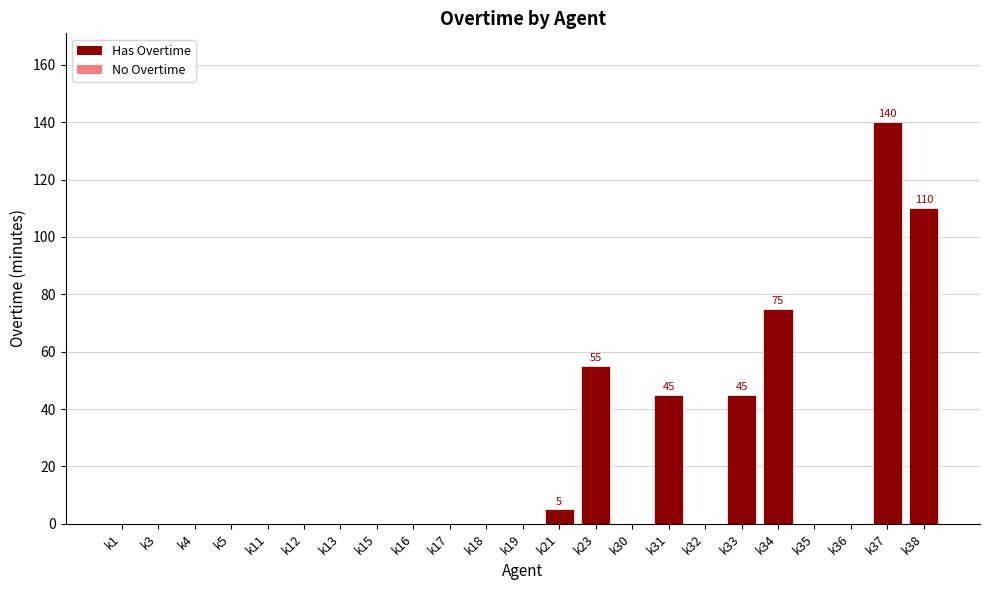

Are the bars horizontal?

No